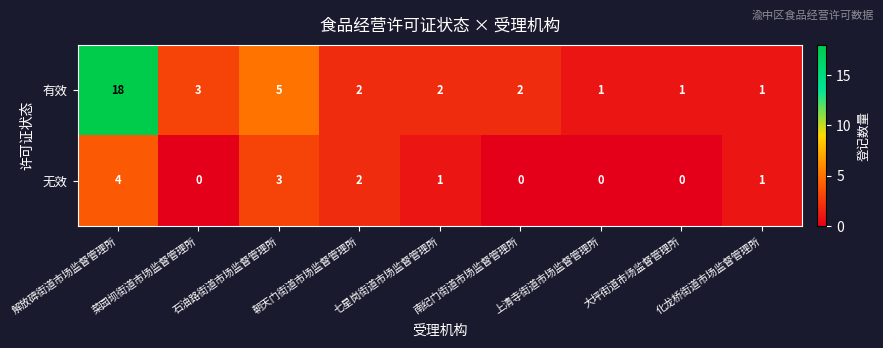

Is it true that 无效 equals 0 at 大坪街道市场监督管理所?

True